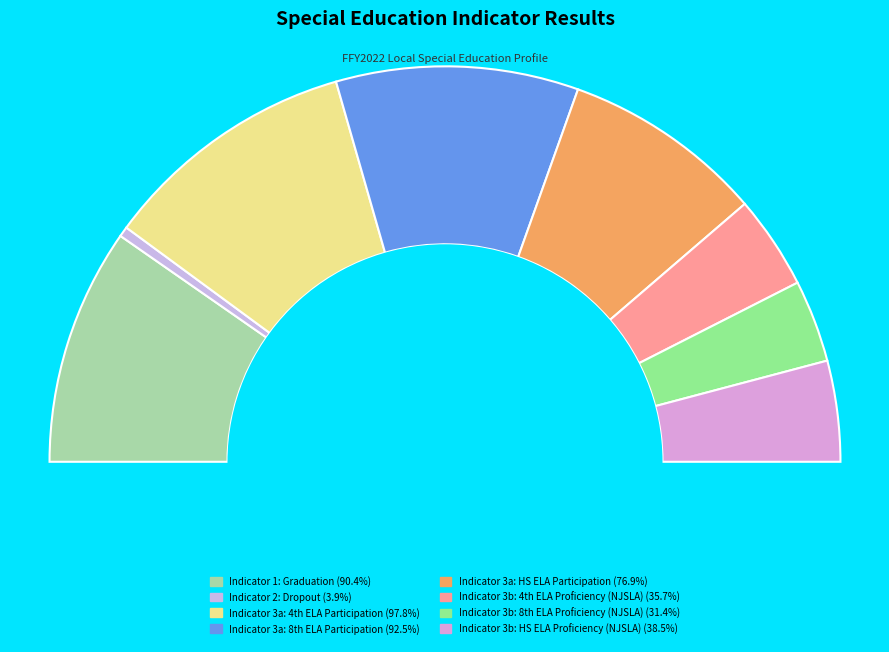

To the nearest percent, what is the average slice percentage?

13%